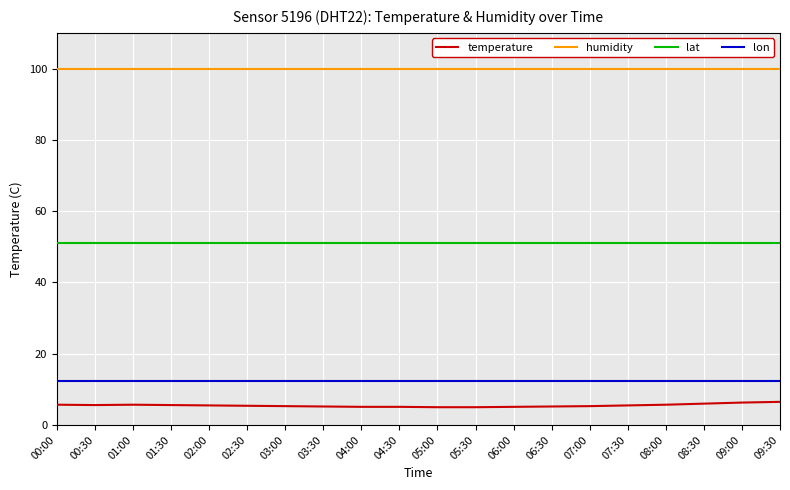

Which series has the largest range (max minus min)?

temperature